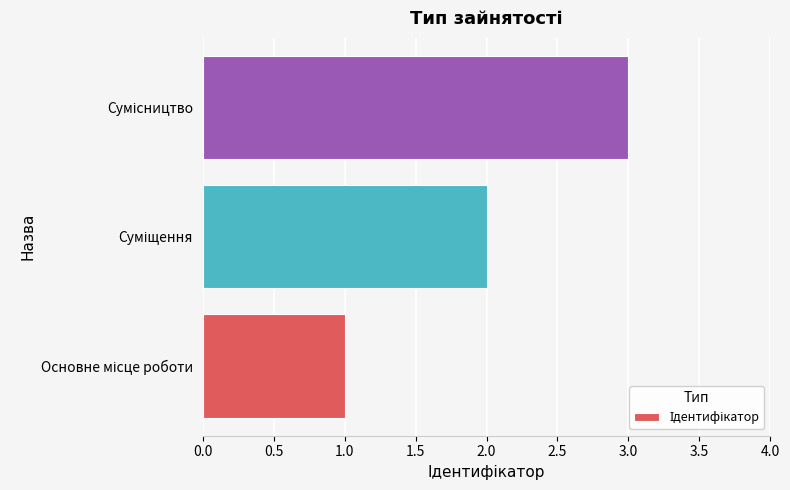

What is the greatest value displayed?

3